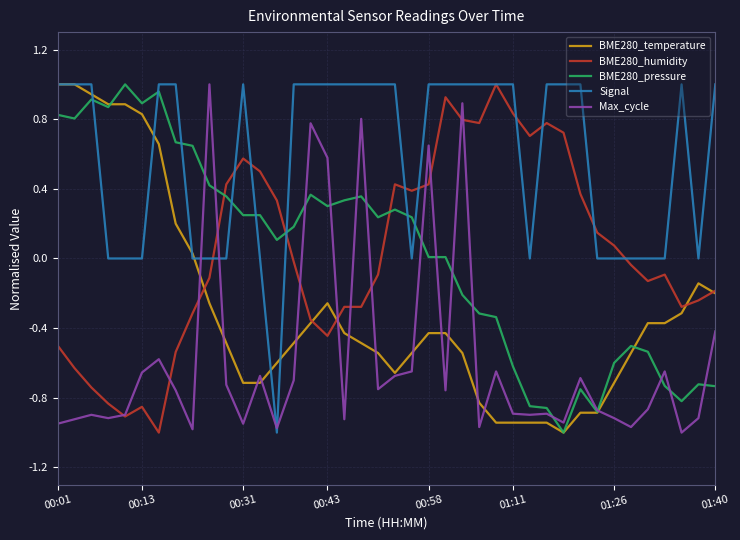

How many times do BME280_humidity and BME280_pressure cross each other?

3